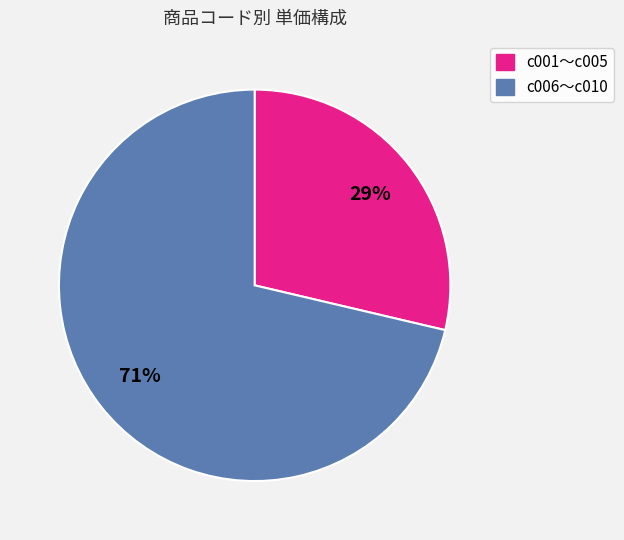

Is there any slice that represents more than half of the pie?

Yes